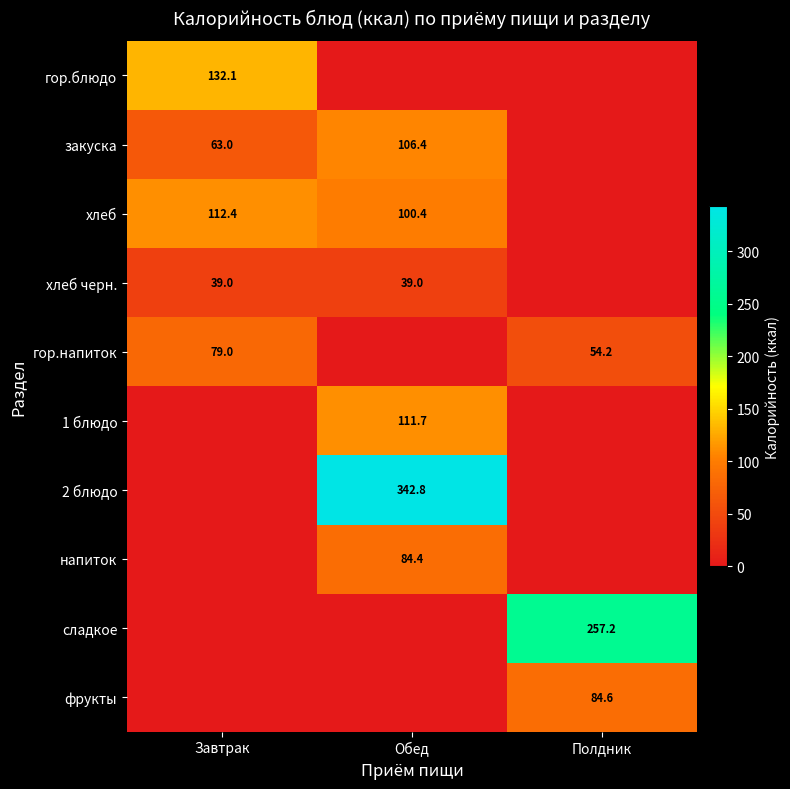

True or false: гор.напиток has a value of 79.0 at Завтрак.

True